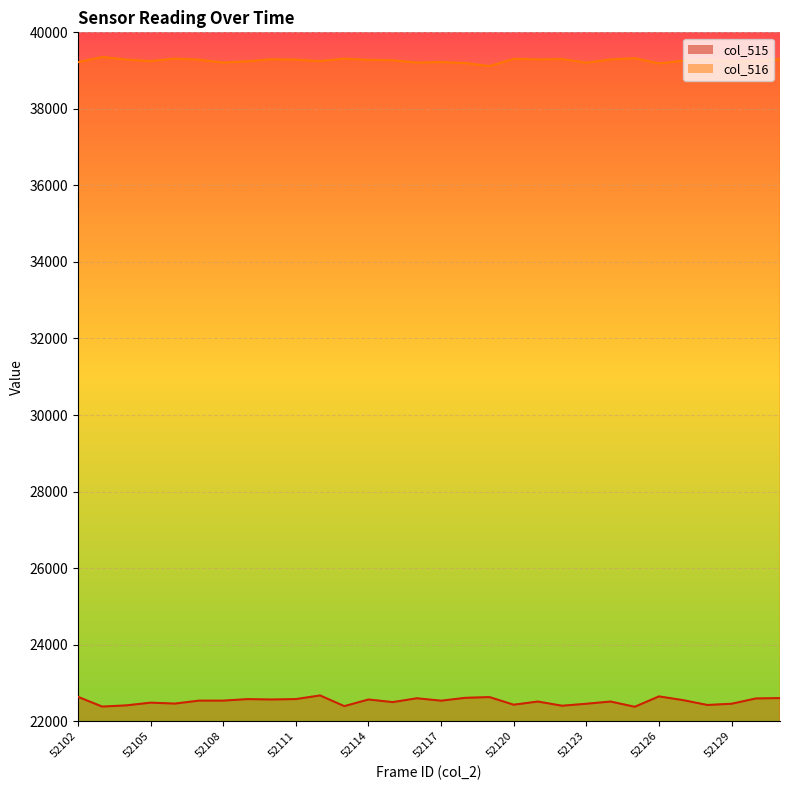

Where is col_516 nearest to the value 39236?

52129